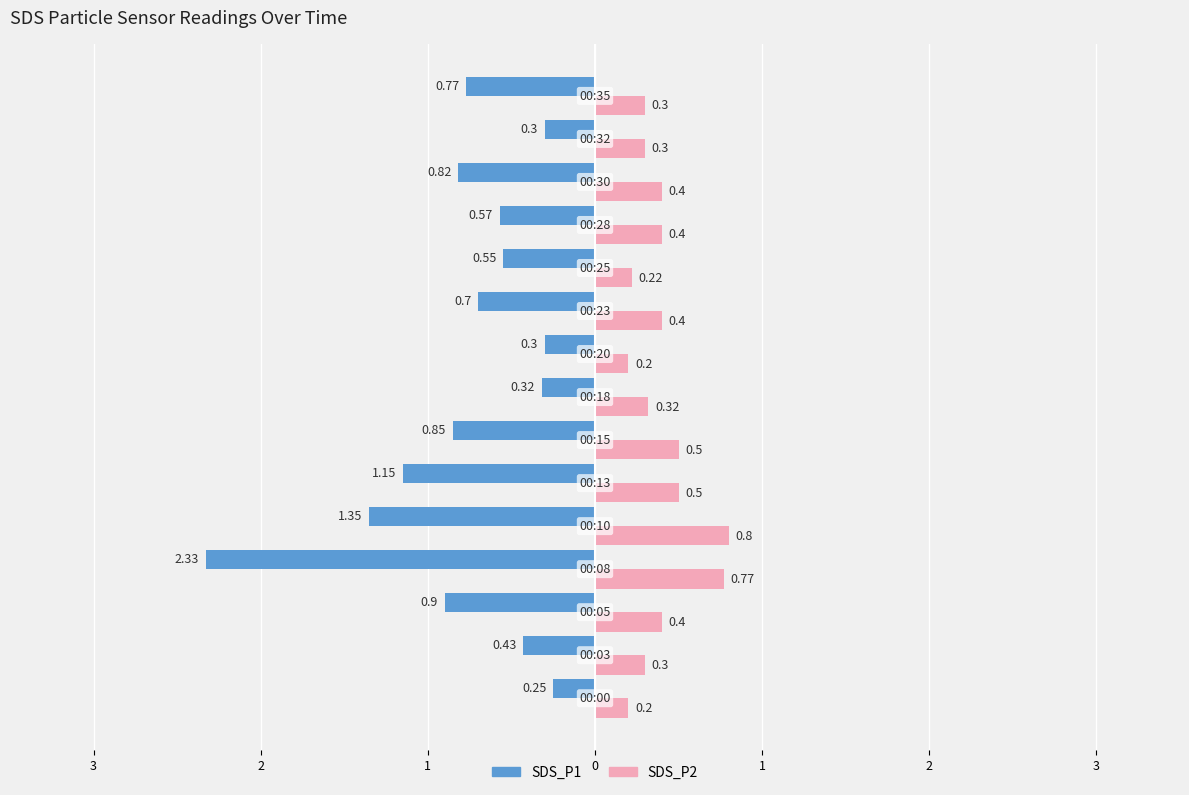

What are all the series names shown in the legend?

SDS_P1, SDS_P2